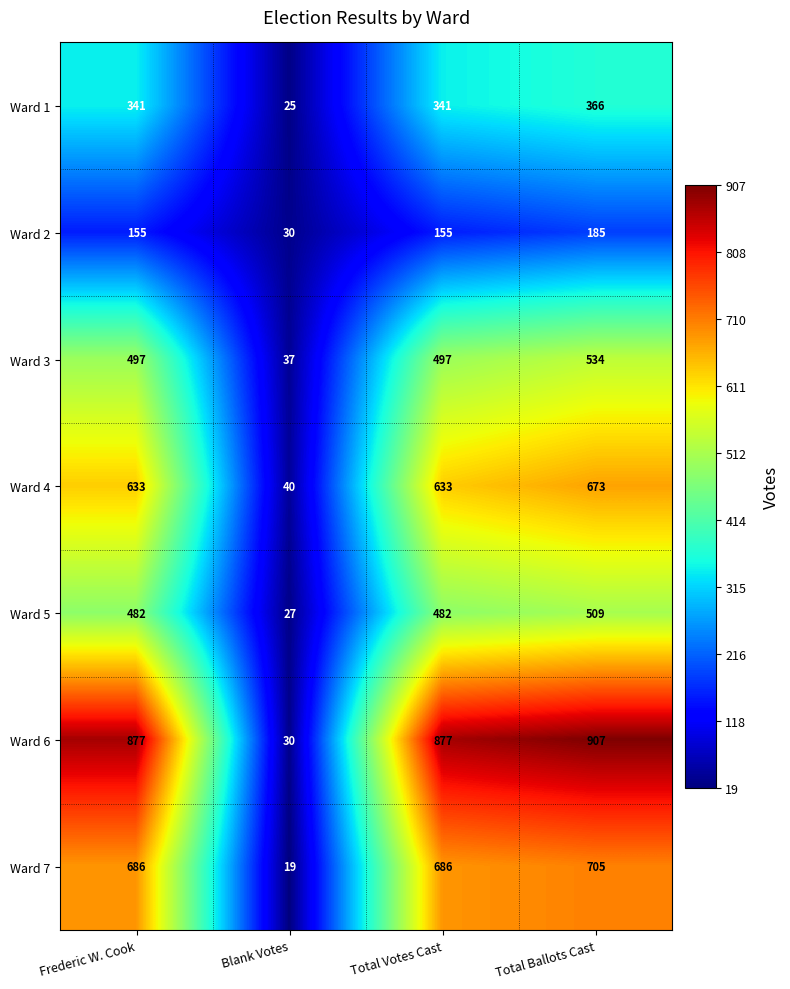

Reading left to right, transcribe all the data shown in this chart.

Ward 1: 341	25	341	366
Ward 2: 155	30	155	185
Ward 3: 497	37	497	534
Ward 4: 633	40	633	673
Ward 5: 482	27	482	509
Ward 6: 877	30	877	907
Ward 7: 686	19	686	705